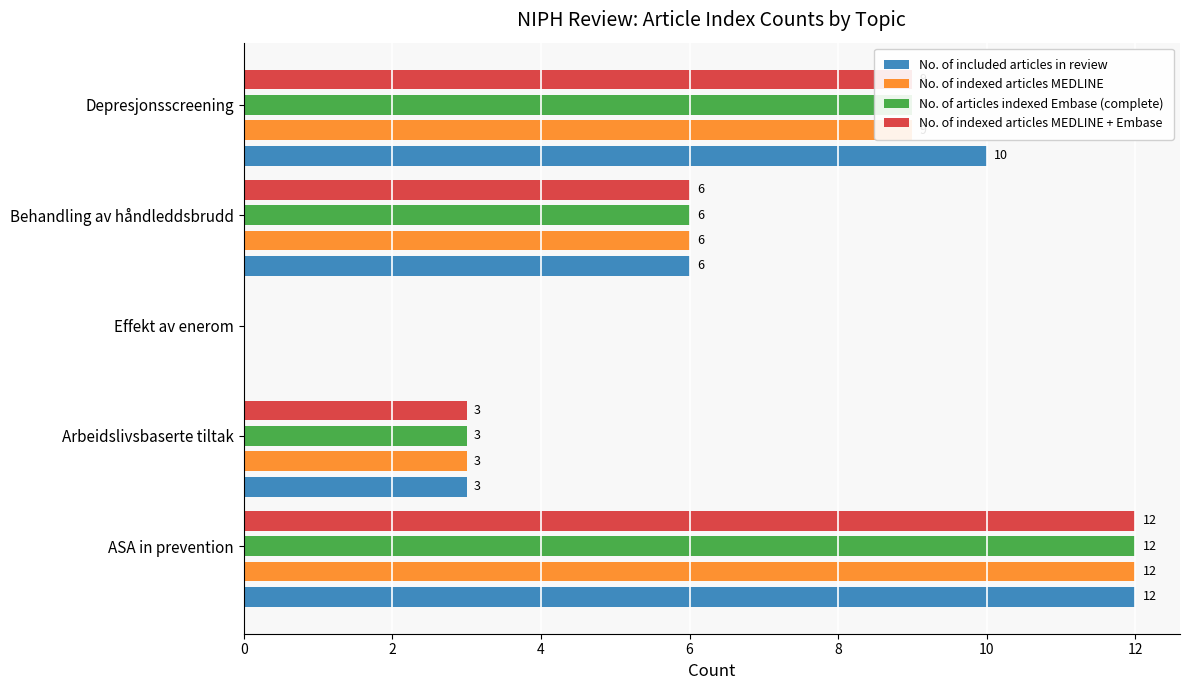

What is the maximum value for No. of included articles in review?

12